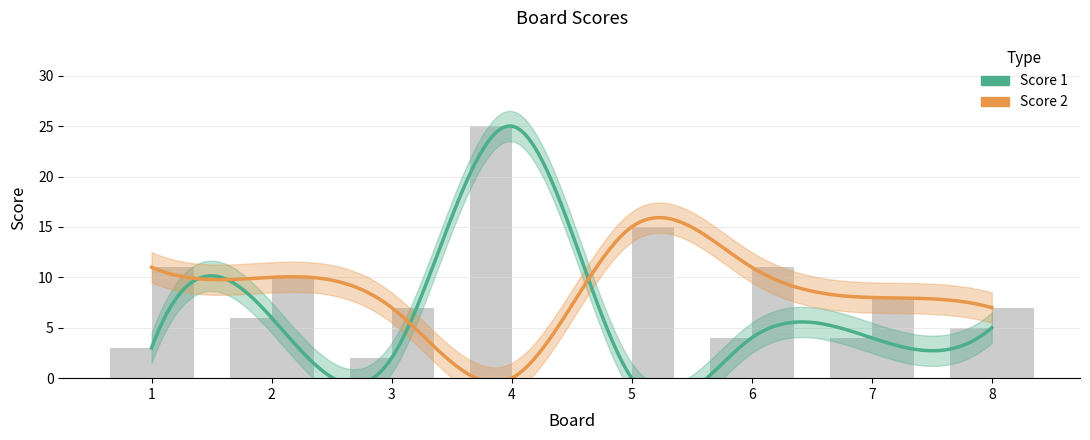

How many bars are there in each group?

2